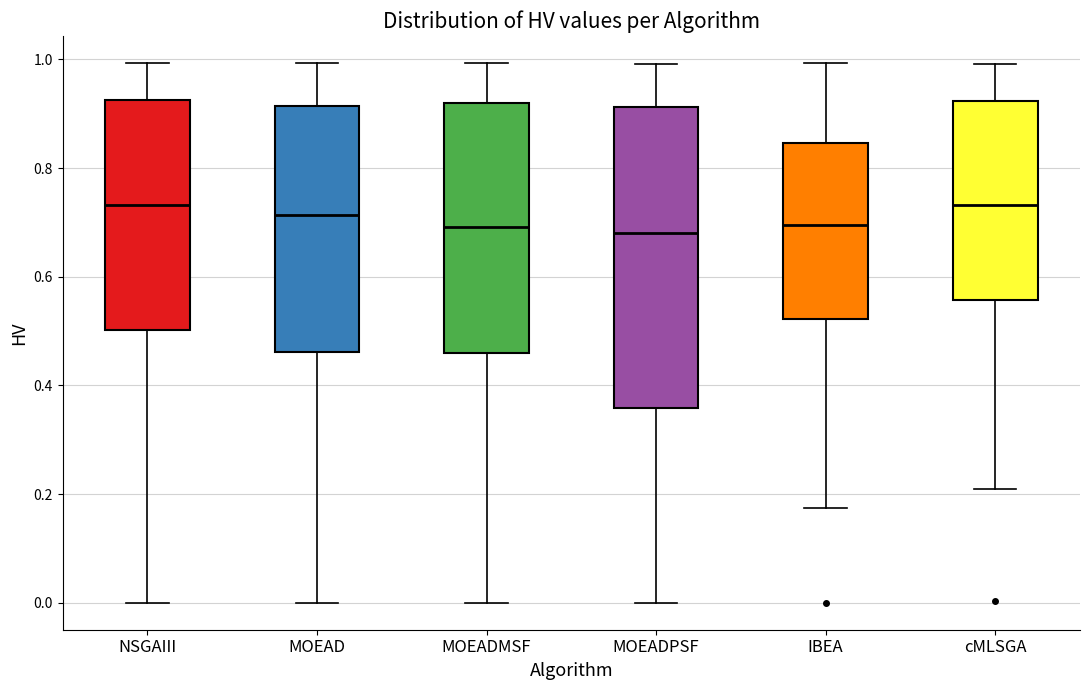

Reading left to right, transcribe this box plot: for each box, give where its median line is, the range the box spans, and where its two whiskers end, as read against the y-axis. The values are not printed on the chart, so give them approximately, as read against the axis.

NSGAIII: median 0.74, box 0.50 to 0.92, whiskers 0.00 to 1.00
MOEAD: median 0.72, box 0.46 to 0.92, whiskers 0.00 to 1.00
MOEADMSF: median 0.70, box 0.46 to 0.92, whiskers 0.00 to 1.00
MOEADPSF: median 0.68, box 0.36 to 0.92, whiskers 0.00 to 1.00
IBEA: median 0.70, box 0.52 to 0.84, whiskers 0.18 to 1.00
cMLSGA: median 0.74, box 0.56 to 0.92, whiskers 0.20 to 1.00